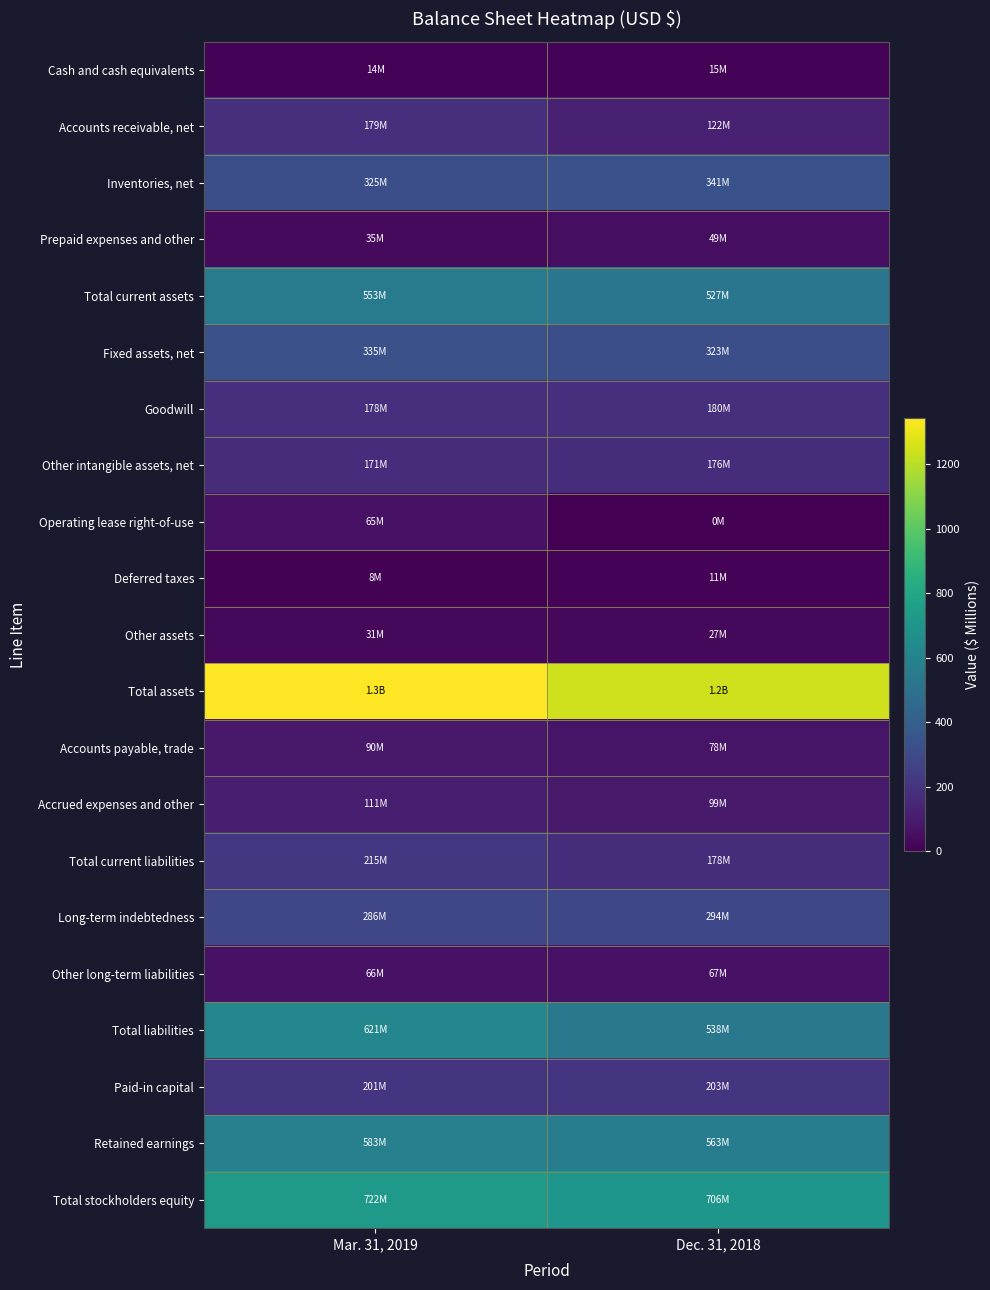

At which category does the chart reach its minimum across all series?

Dec. 31, 2018